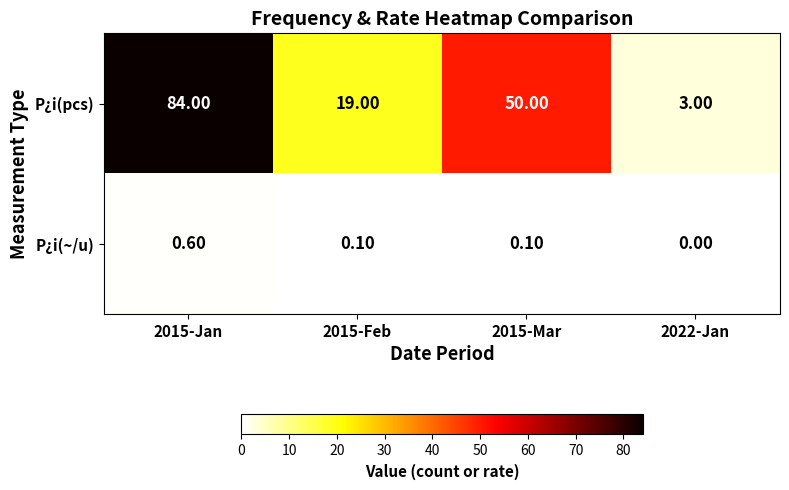

At 2015-Jan, list the series in order from largest to smallest.

P¿i(pcs), P¿i(~/u)